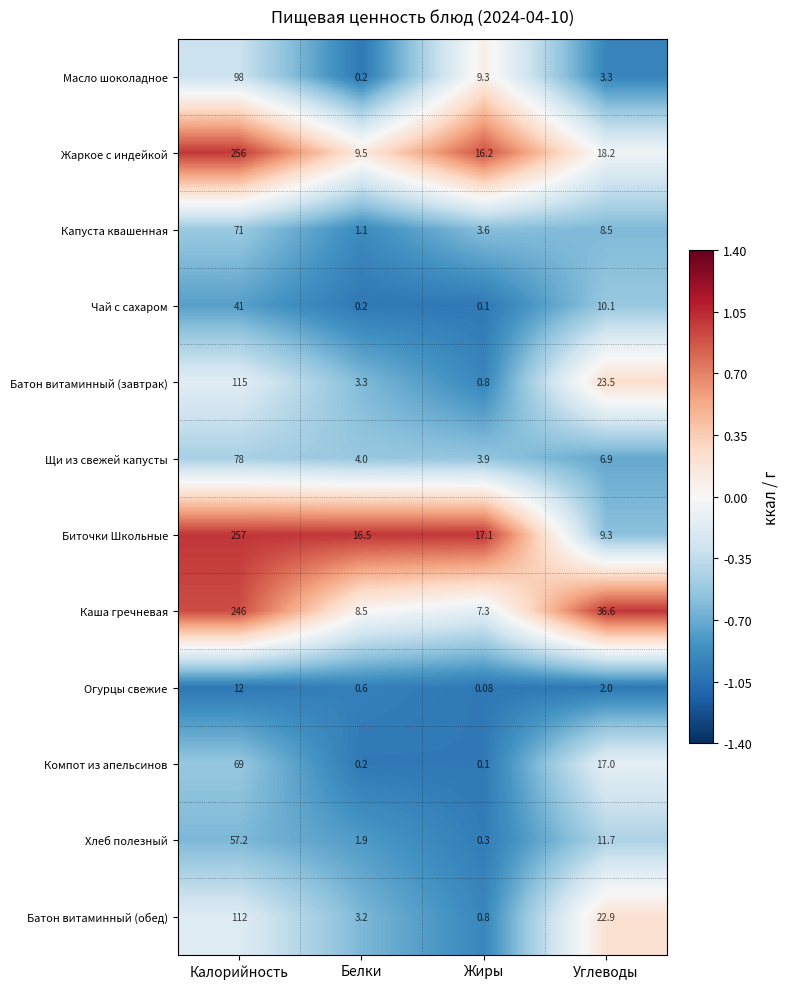

At which label does Огурцы свежие reach its minimum?

Жиры